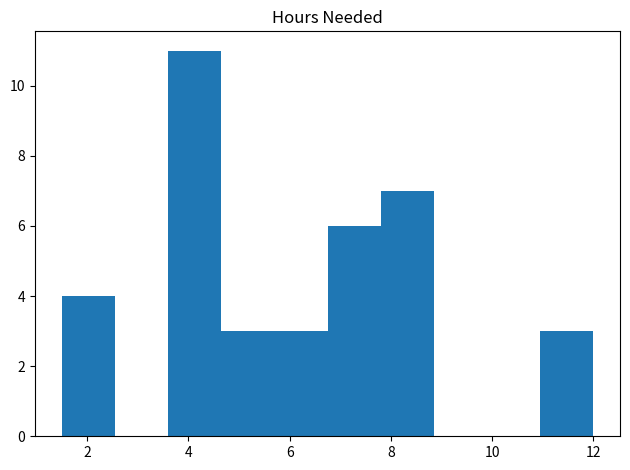

Which range on the x-axis has the tallest bar?

3.60 to 4.65